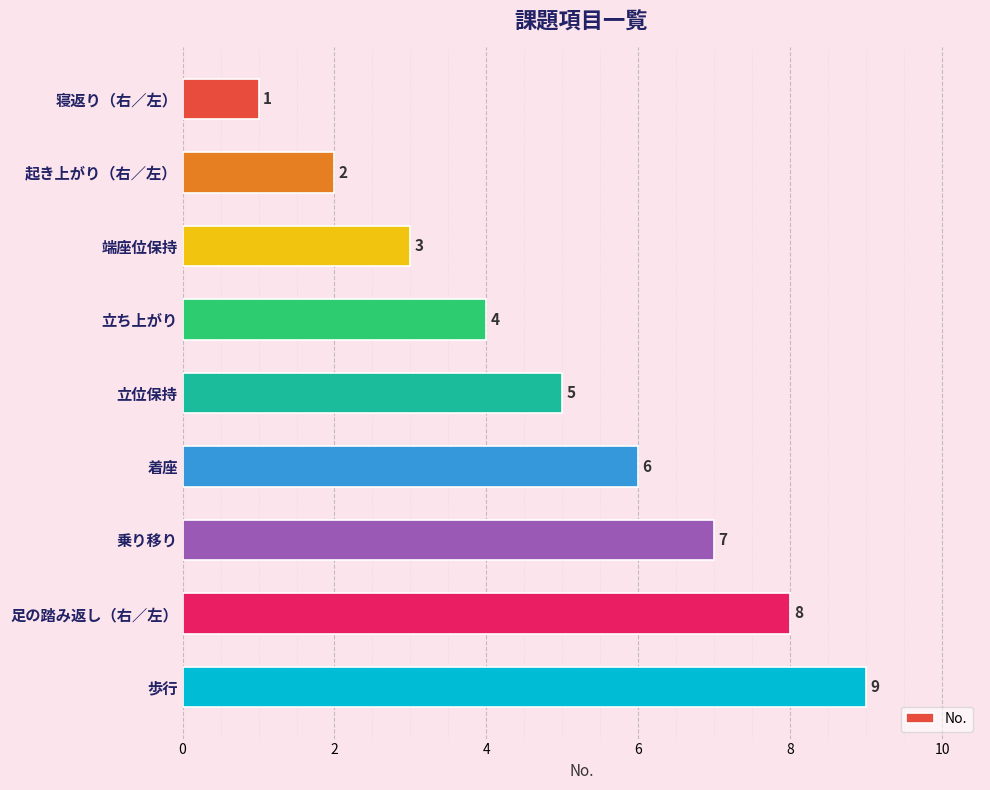

Which category has the highest value across all series?

歩行